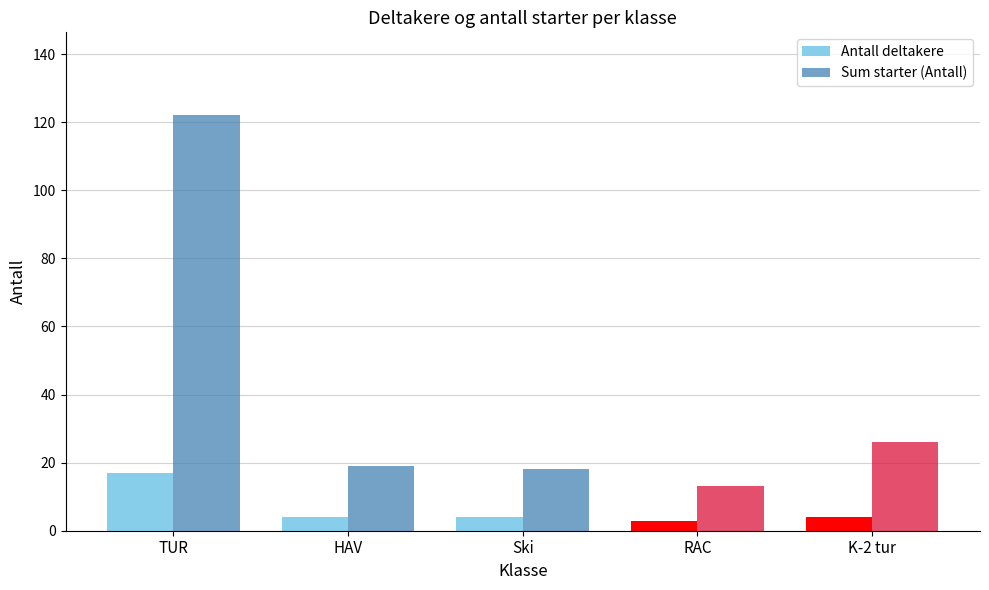

What position from the right is TUR?

5